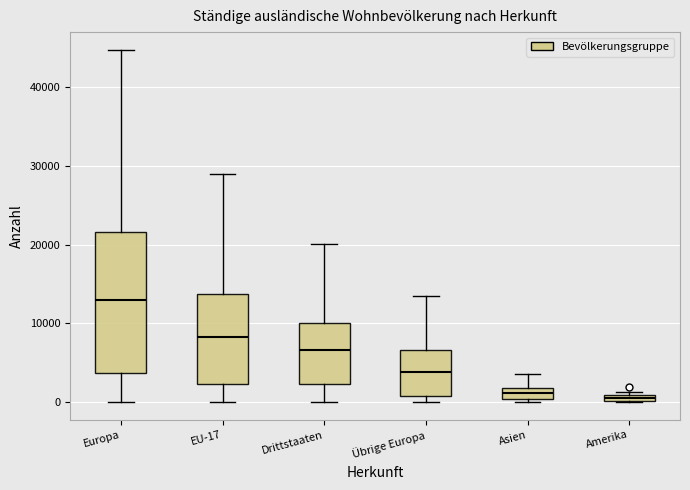

Where is the upper edge of the box for Amerika on the y-axis? The values are not printed on the chart, so give them approximately, as read against the axis.

1000